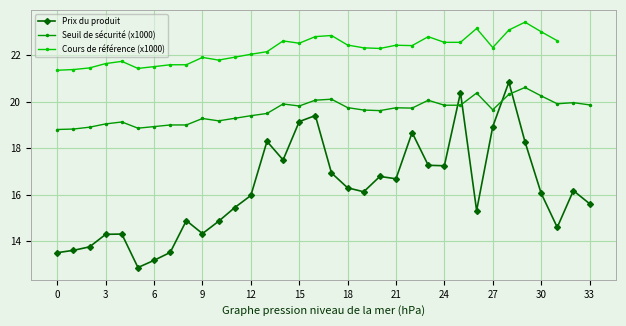

How many values in the Prix du produit series are below 16?

16